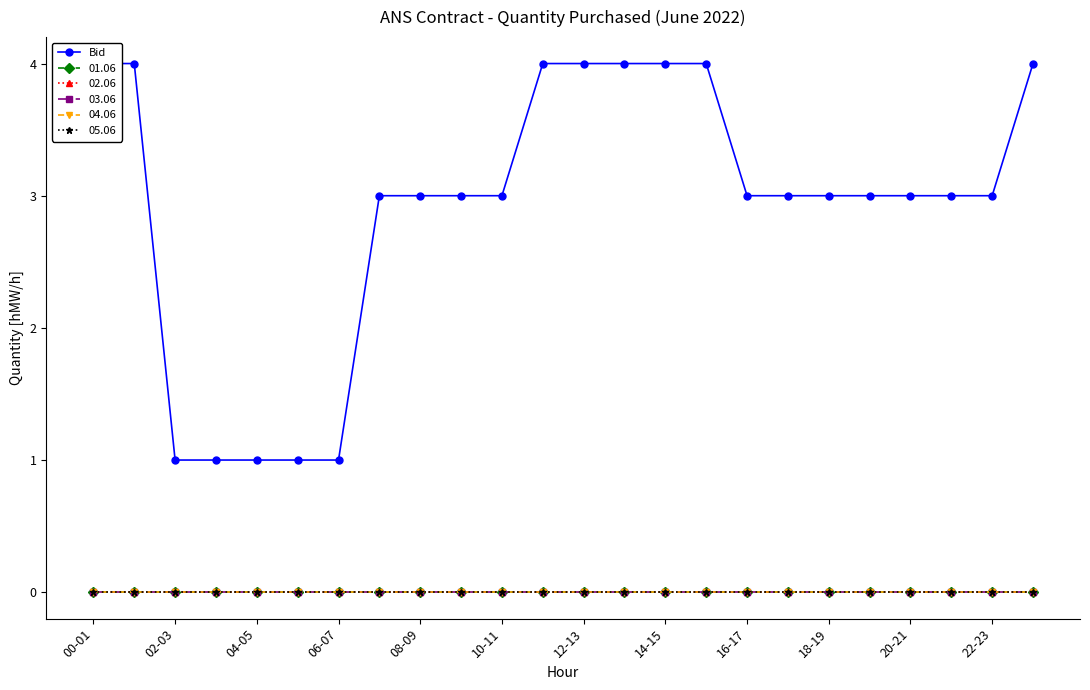

At which label does the data first exceed 3?

00-01